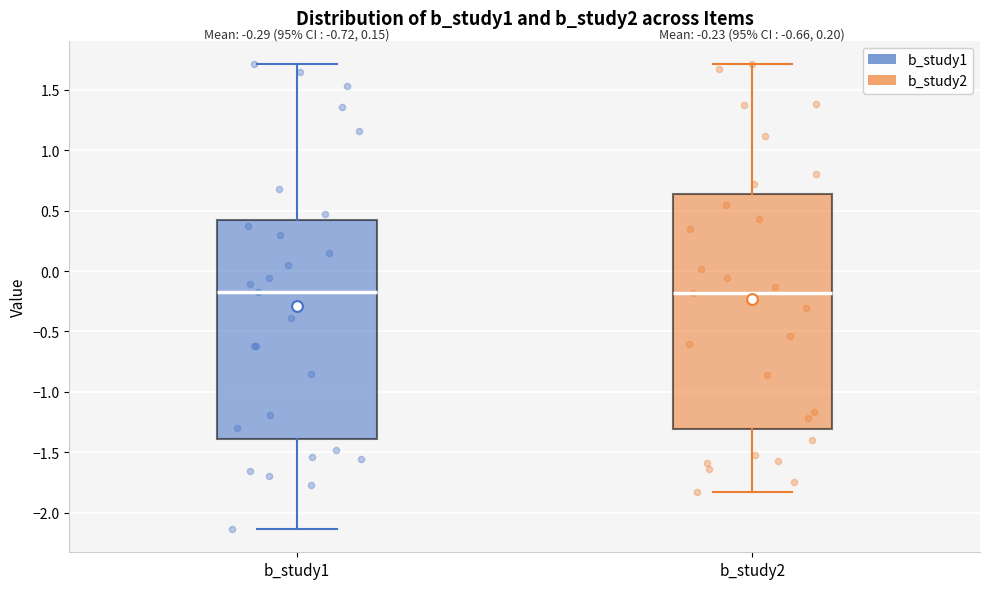

Comparing the boxes themselves (not the whiskers), which one is the tallest?

b_study2